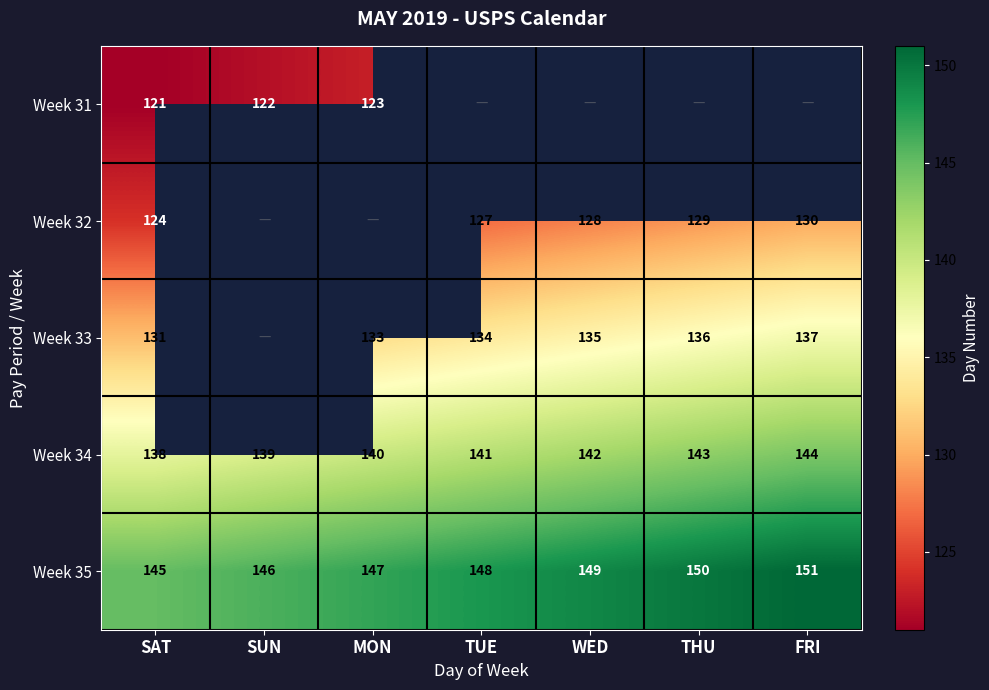

What is the difference between the highest and lowest values at SUN?

24.0